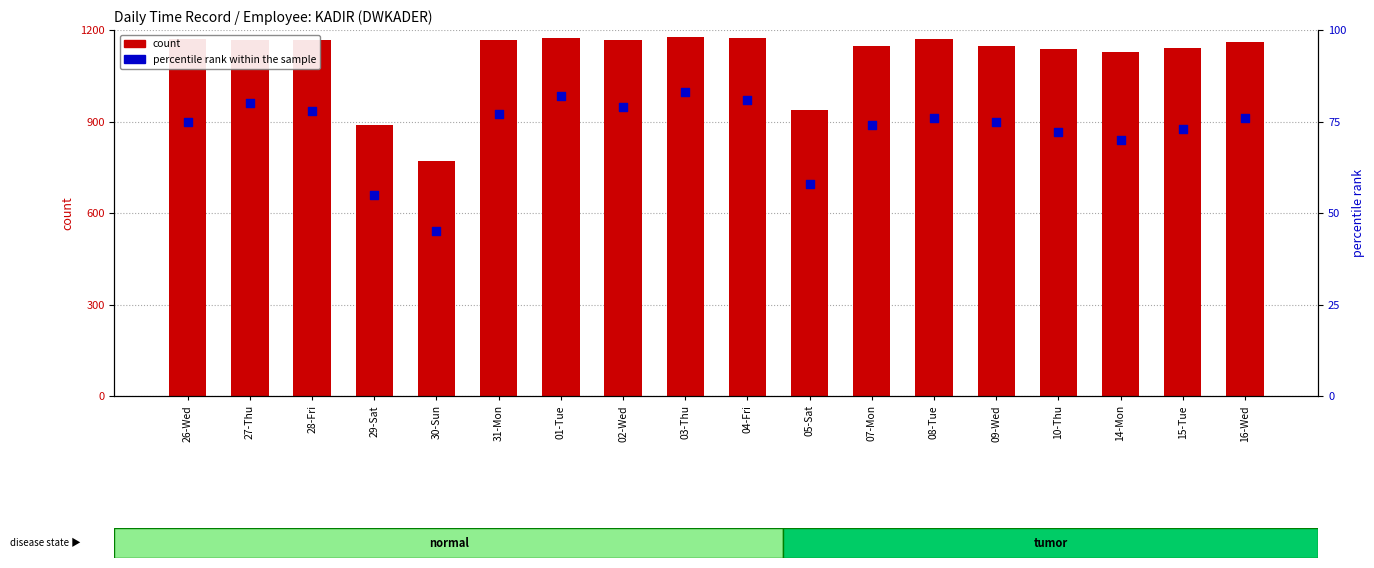

Which series has the widest spread of Y values?

count